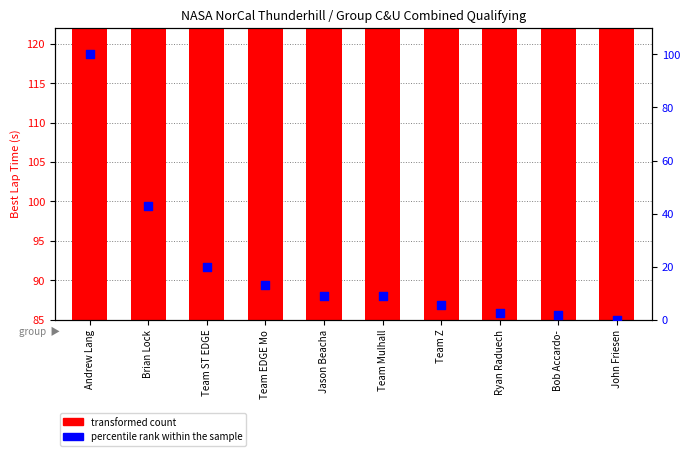

What is the total value across all series at Andrew Lang?

201.4